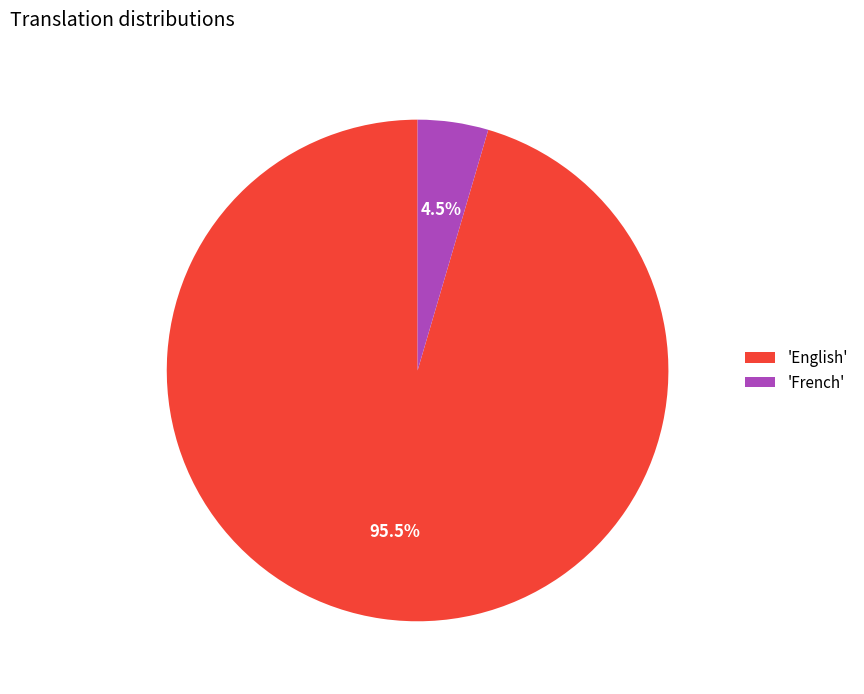

Rank the categories by value from lowest to highest.

'French', 'English'